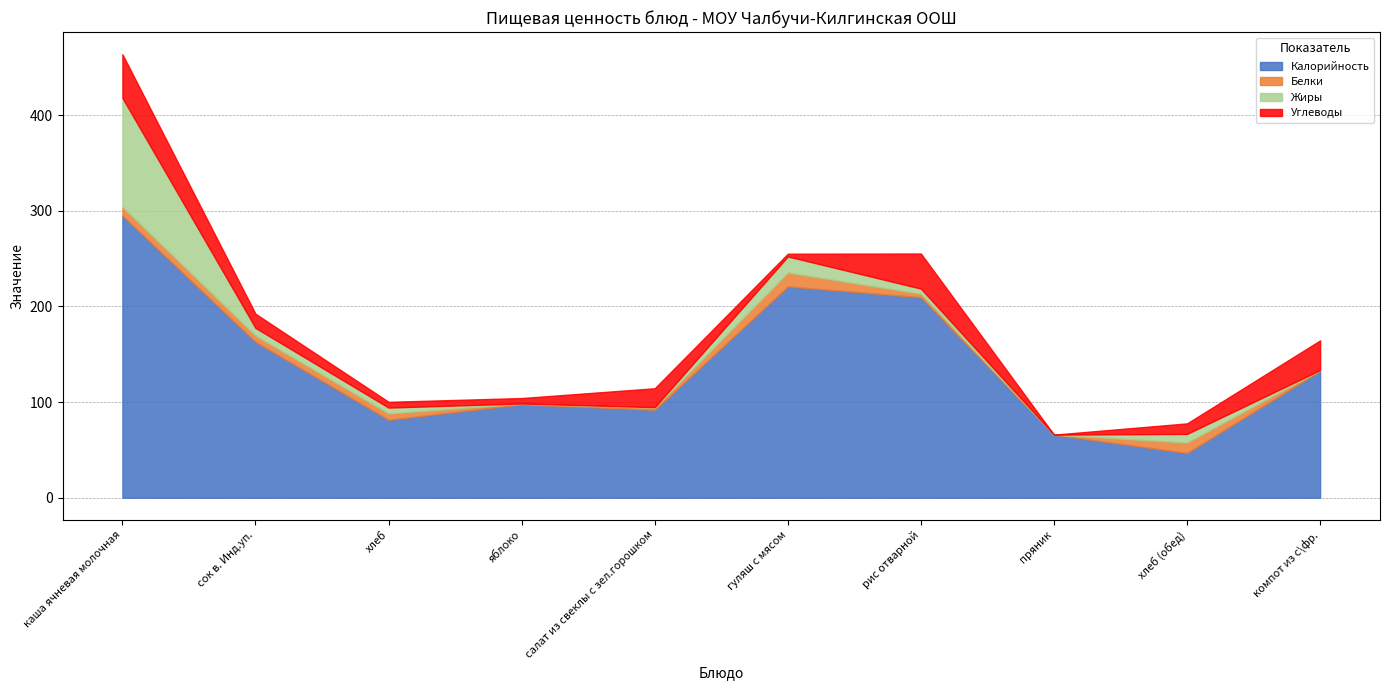

How many values in the Калорийность series exceed 132?

5